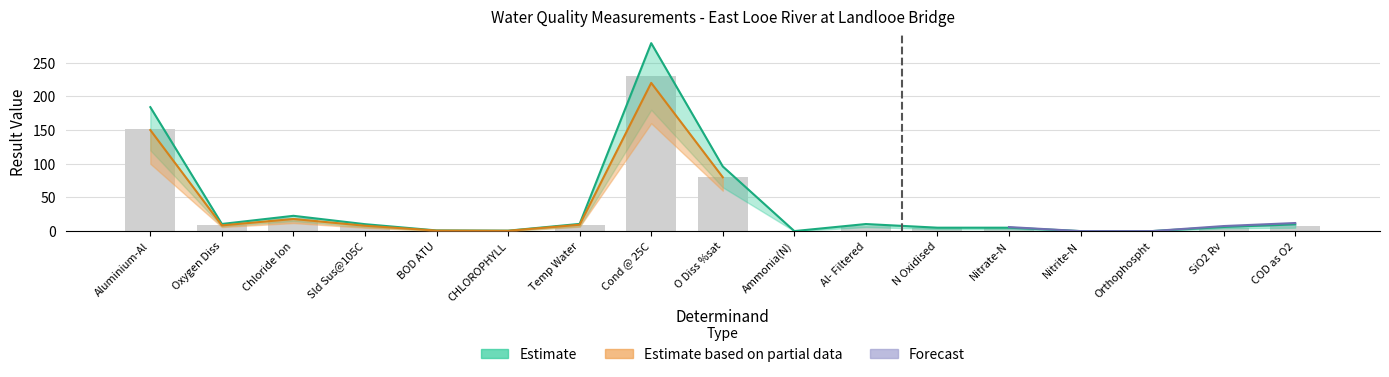

List the labels in order of Estimate based on partial data value, largest first.

Cond @ 25C, Aluminium-Al, O Diss %sat, Chloride Ion, Temp Water, Oxygen Diss, Al- Filtered, Sld Sus@105C, COD as O2, SiO2 Rv, N Oxidised, Nitrate-N, BOD ATU, CHLOROPHYLL, Ammonia(N), Orthophospht, Nitrite-N